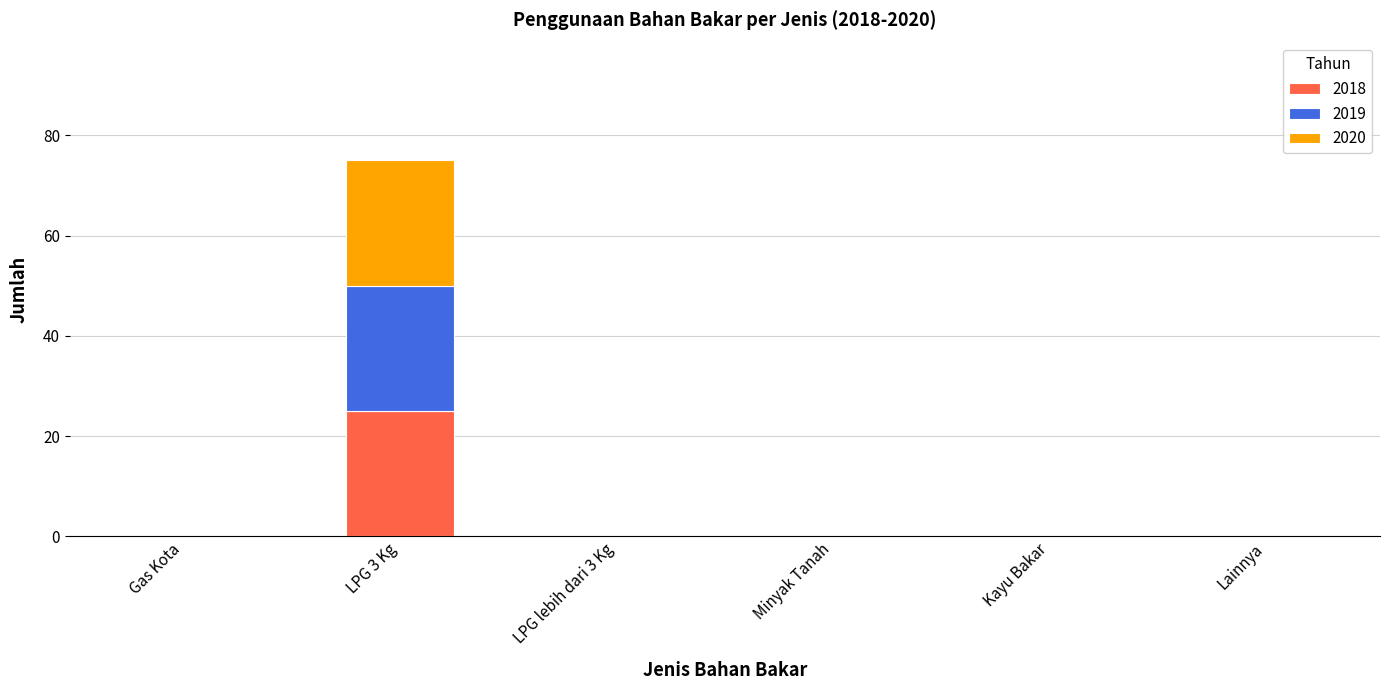

At which category is the sum across all series the highest?

LPG 3 Kg